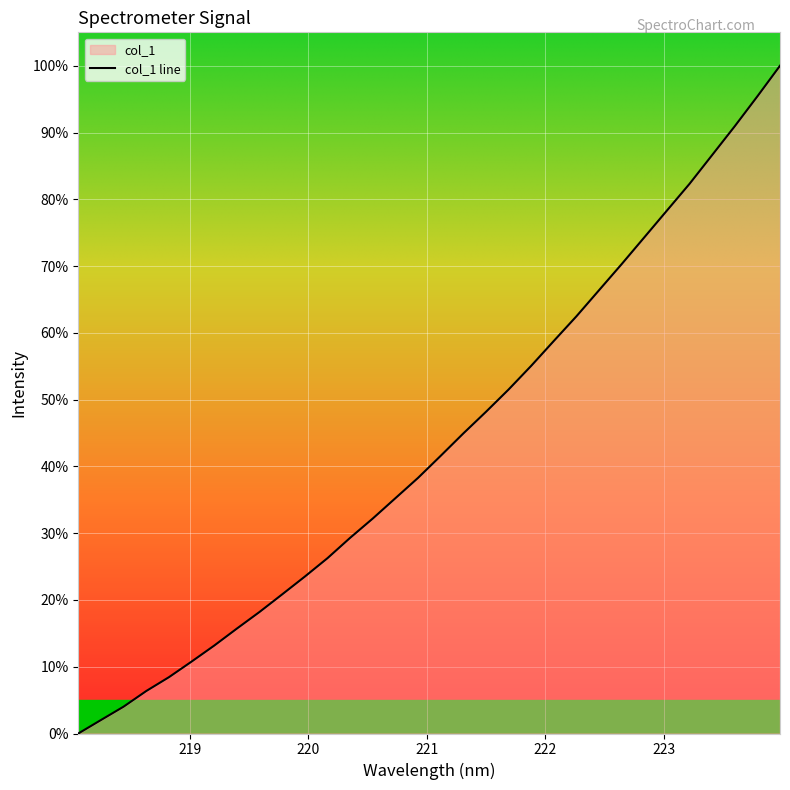

Which has a higher value, 218.2508 or 222.0721?

222.0721